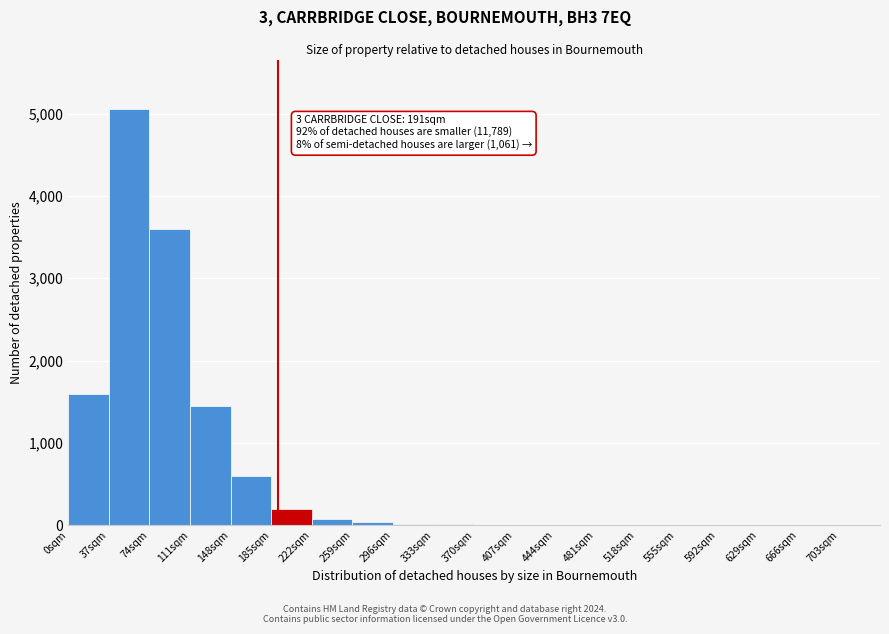

Over which range of the x-axis is the bar tallest?

37 to 74